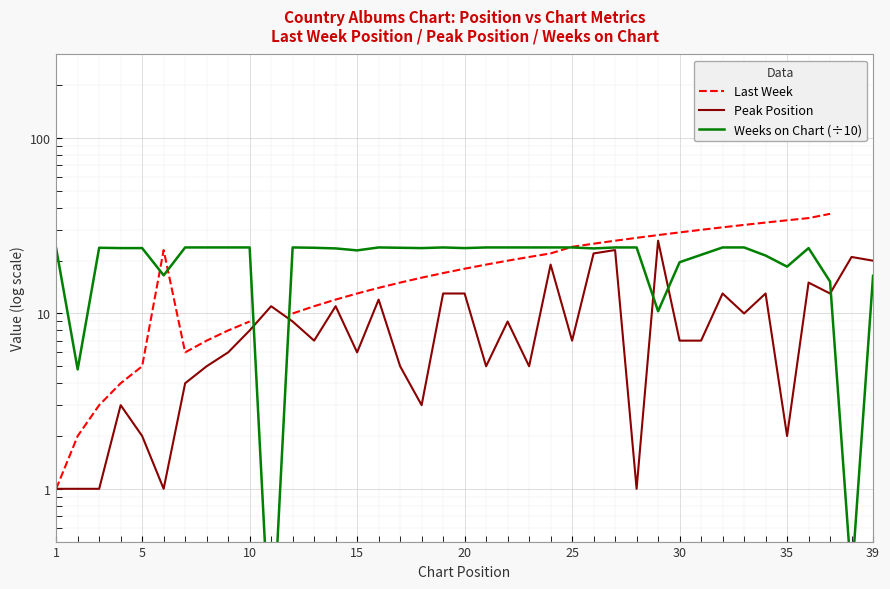

True or false: Peak Position has more than 0 interior local peaks.

True